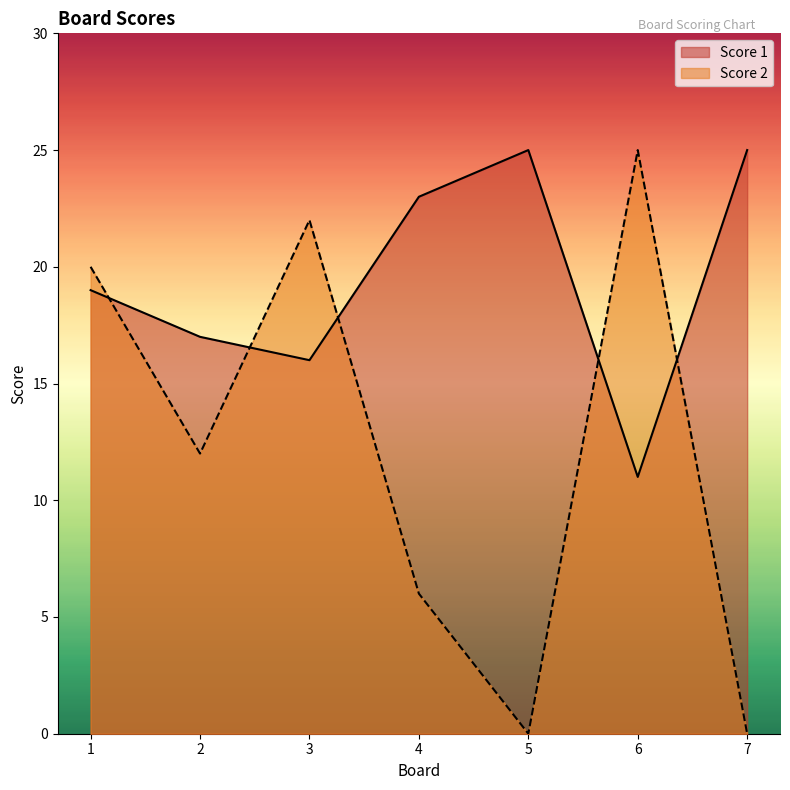

Between which two adjacent categories do Score 1 and Score 2 first intersect?

1 and 2